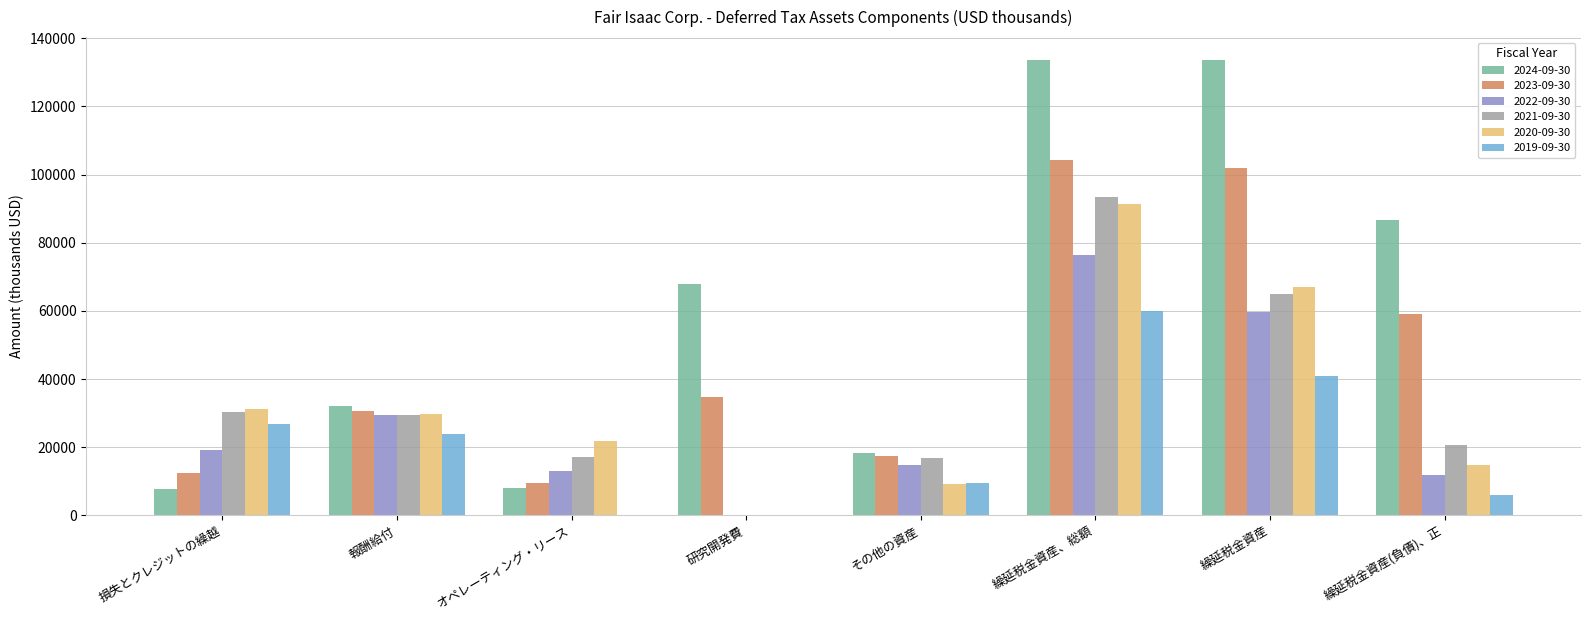

True or false: 2019-09-30 has a value of 0 at 研究開発費.

True